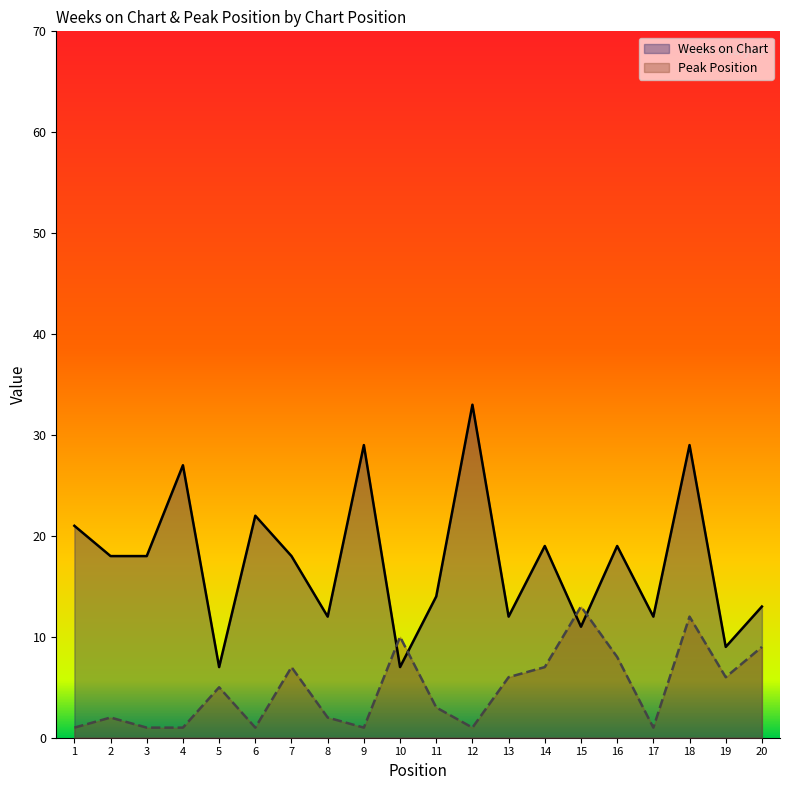

Between which two adjacent categories do Weeks on Chart and Peak Position first intersect?

9 and 10